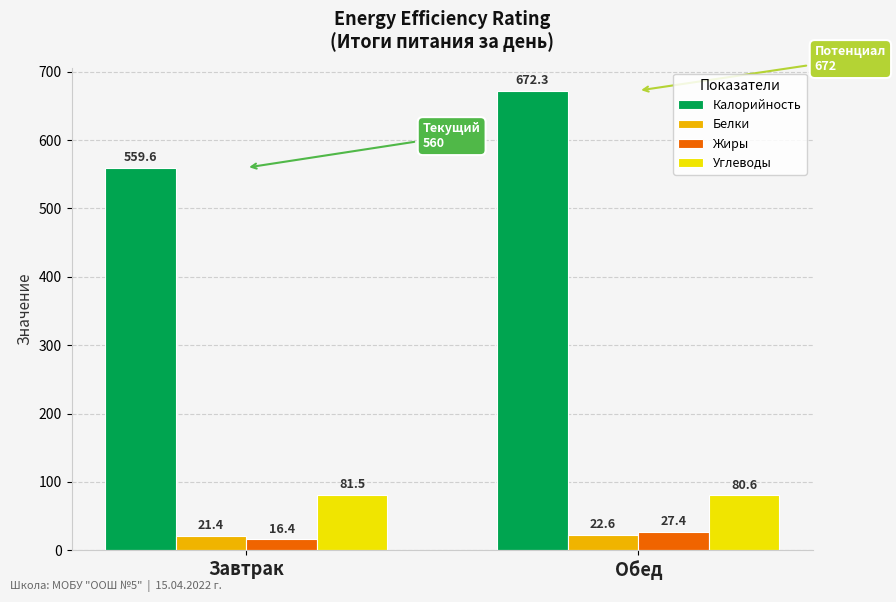

What are all the series names shown in the legend?

Калорийность, Белки, Жиры, Углеводы